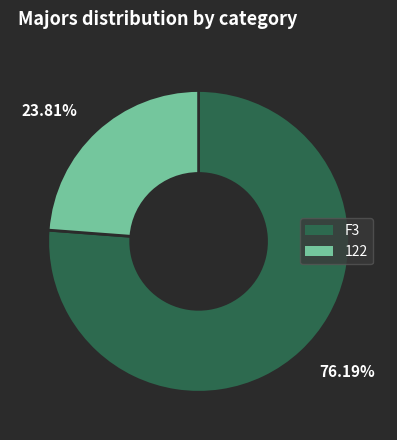

Which slice is the largest?

76.19%